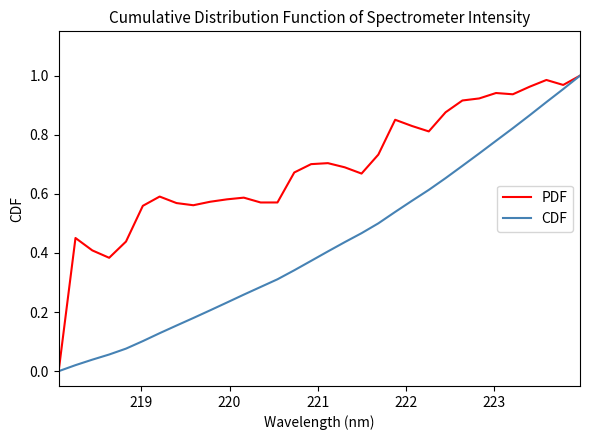

What is the sum of all PDF values?

22.0